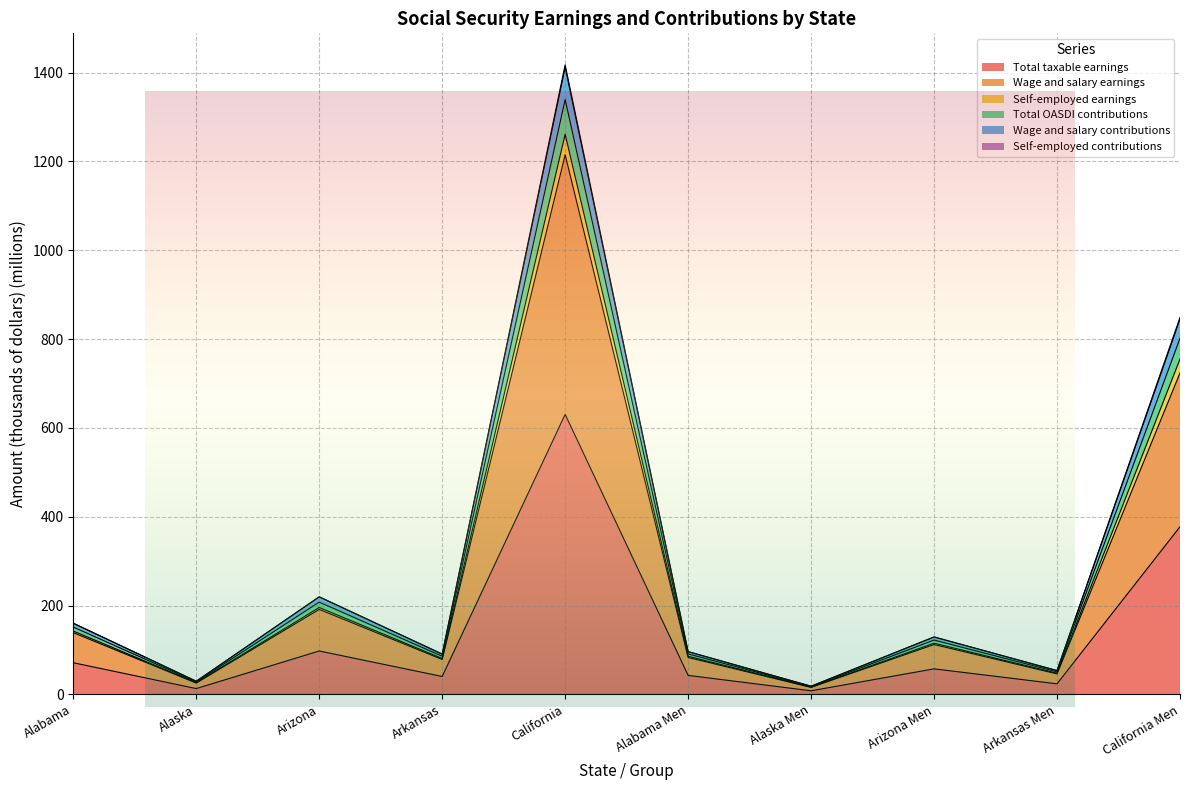

Reading left to right, transcribe all the data shown in this chart.

Total taxable earnings: Alabama=71.4	Alaska=13.3	Arizona=97.9	Arkansas=40.5	California=630.5	Alabama Men=43.0	Alaska Men=8.3	Arizona Men=57.7	Arkansas Men=24.0	California Men=377.5
Wage and salary earnings: Alabama=139.2	Alaska=25.7	Arizona=191.5	Arkansas=78.8	California=1214.9	Alabama Men=83.2	Alaska Men=16.0	Arizona Men=112.4	Arkansas Men=46.3	California Men=723.7
Self-employed earnings: Alabama=160.5	Alaska=29.8	Arizona=220.0	Arkansas=91.0	California=1417.3	Alabama Men=96.6	Alaska Men=18.6	Arizona Men=129.6	Arkansas Men=53.9	California Men=848.6
Total OASDI contributions: Alabama=142.8	Alaska=26.5	Arizona=195.7	Arkansas=81.0	California=1260.9	Alabama Men=85.9	Alaska Men=16.5	Arizona Men=115.3	Arkansas Men=47.9	California Men=755.0
Wage and salary contributions: Alabama=160.1	Alaska=29.7	Arizona=219.5	Arkansas=90.7	California=1411.6	Alabama Men=96.2	Alaska Men=18.5	Arizona Men=129.3	Arkansas Men=53.7	California Men=844.7
Self-employed contributions: Alabama=151.7	Alaska=28.2	Arizona=207.9	Arkansas=86.0	California=1339.1	Alabama Men=91.2	Alaska Men=17.6	Arizona Men=122.5	Arkansas Men=50.9	California Men=801.8